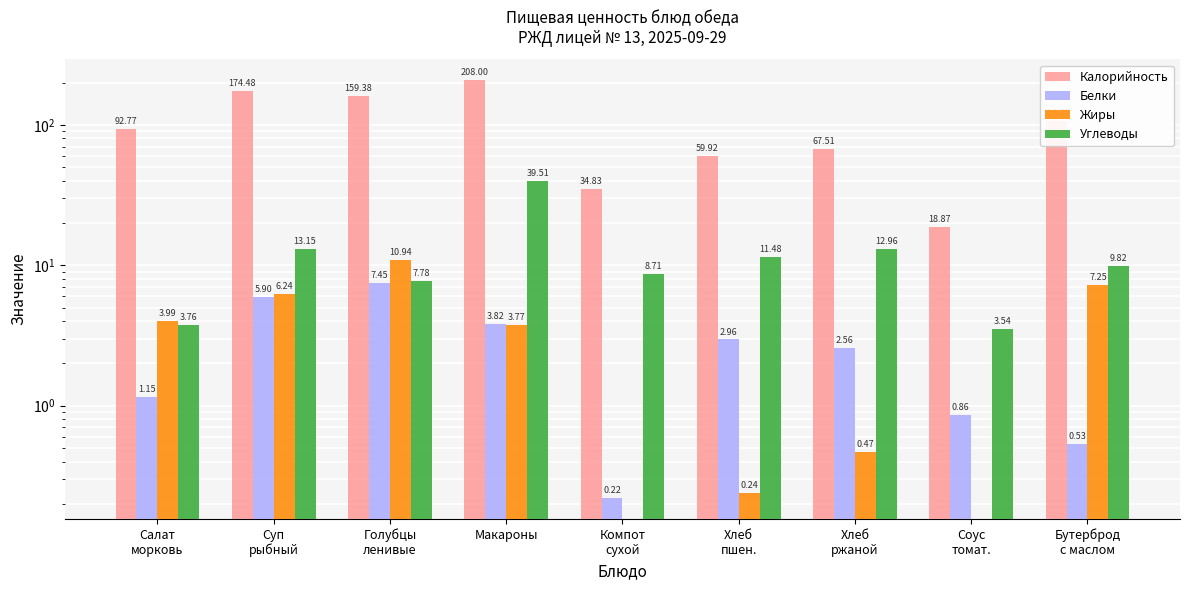

Reading right to left, list all the values displayed in this chart.

Калорийность: 106.7	18.9	67.5	59.9	34.8	208.0	159.4	174.5	92.8
Белки: 0.5	0.9	2.6	3.0	0.2	3.8	7.5	5.9	1.1
Жиры: 7.2	0.0	0.5	0.2	0.0	3.8	10.9	6.2	4.0
Углеводы: 9.8	3.5	13.0	11.5	8.7	39.5	7.8	13.2	3.8